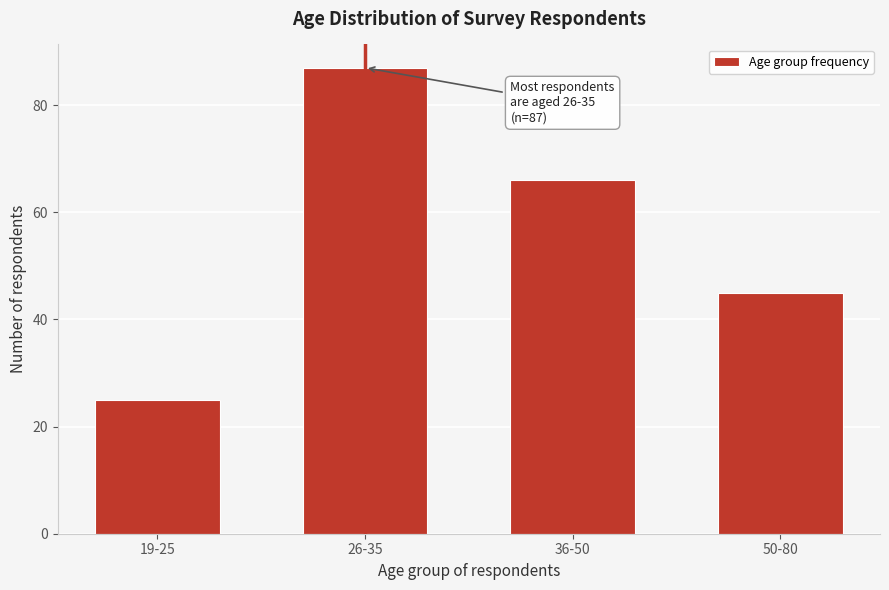

Reading left to right, transcribe all the data shown in this chart.

25	87	66	45